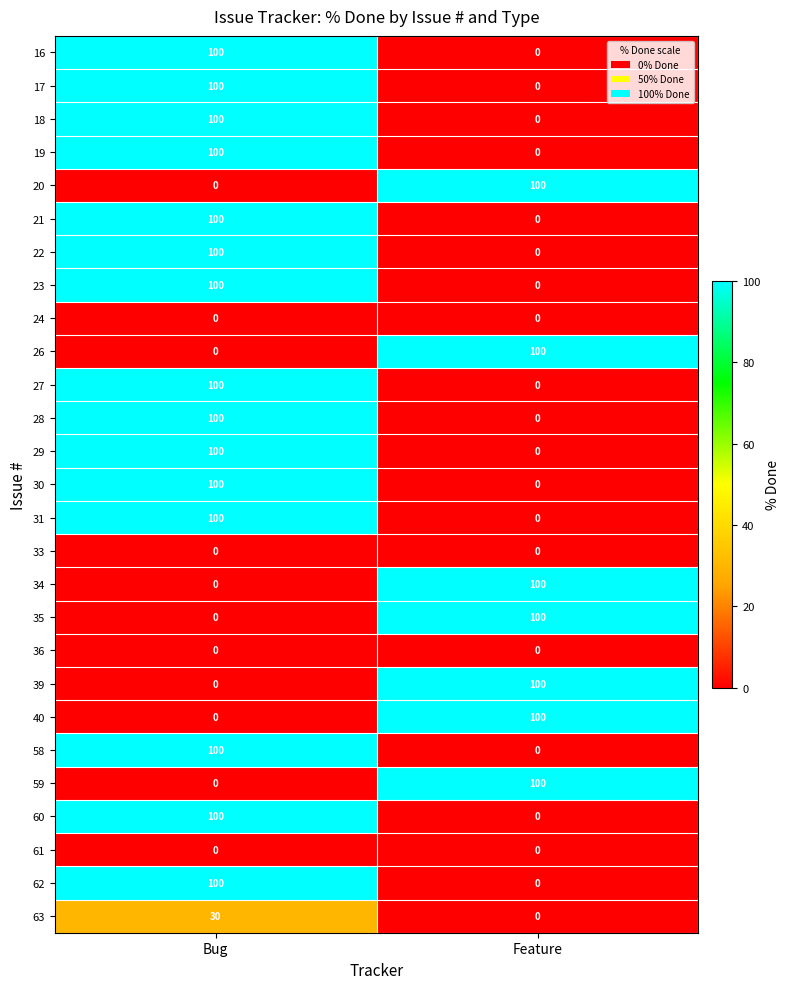

Count the number of data series in this chart.

27